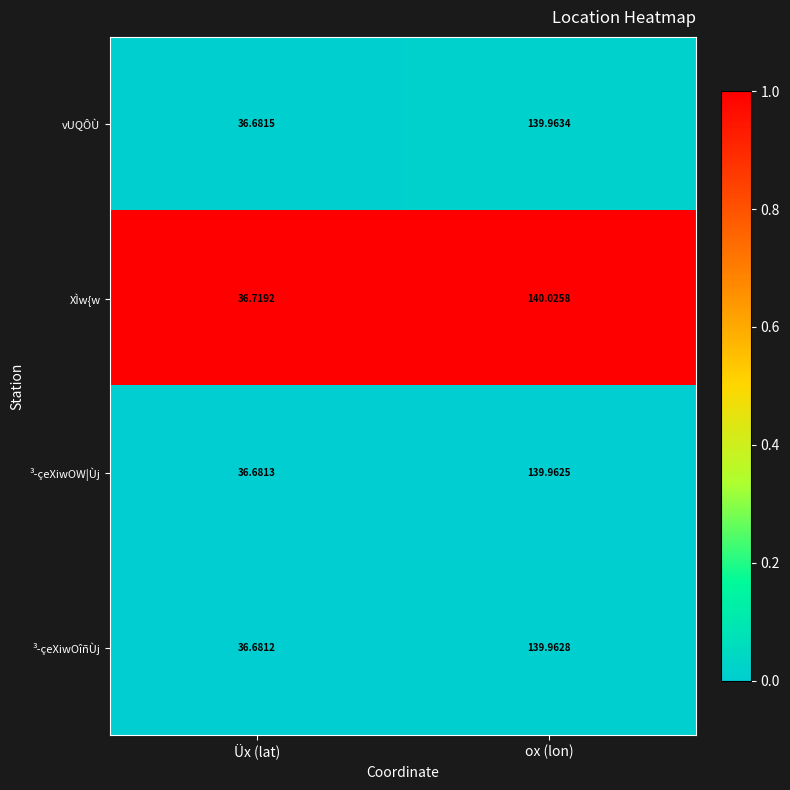

At which category is the sum across all series the highest?

ox (lon)